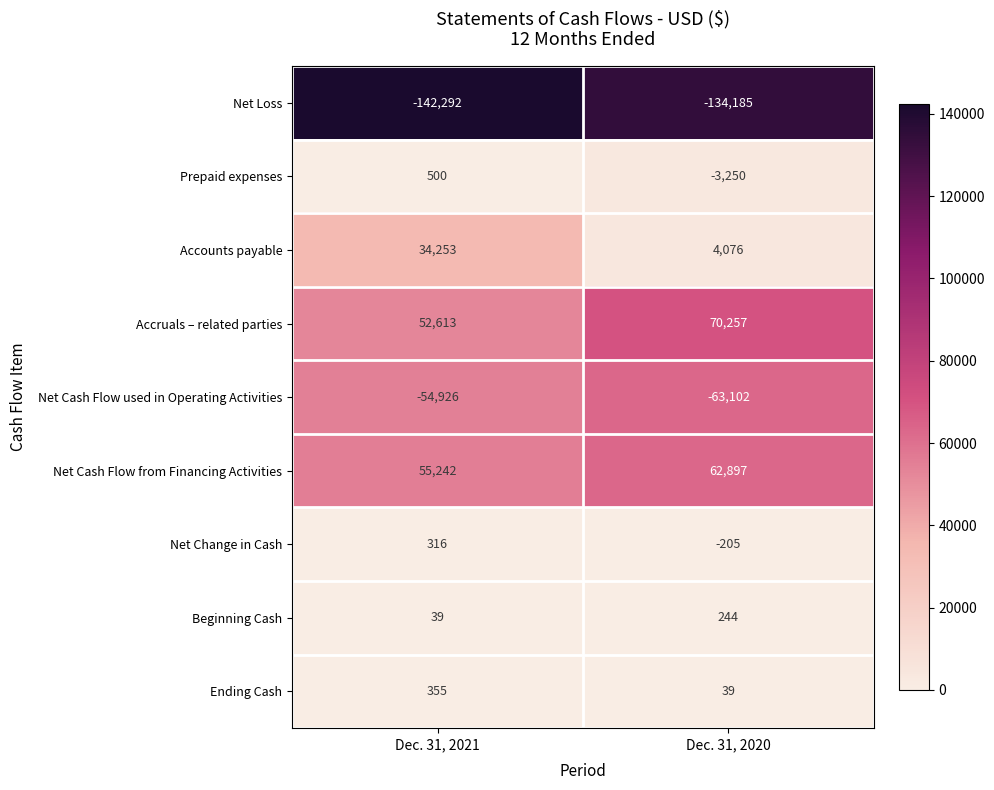

At which category is the sum across all series the highest?

Dec. 31, 2021